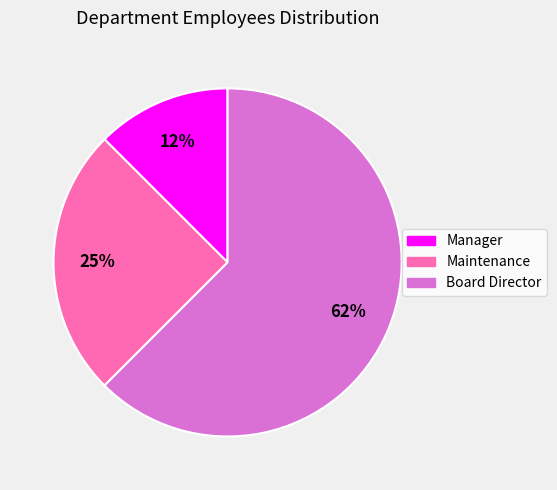

What percentage is the Maintenance slice, to the nearest percent?

25%